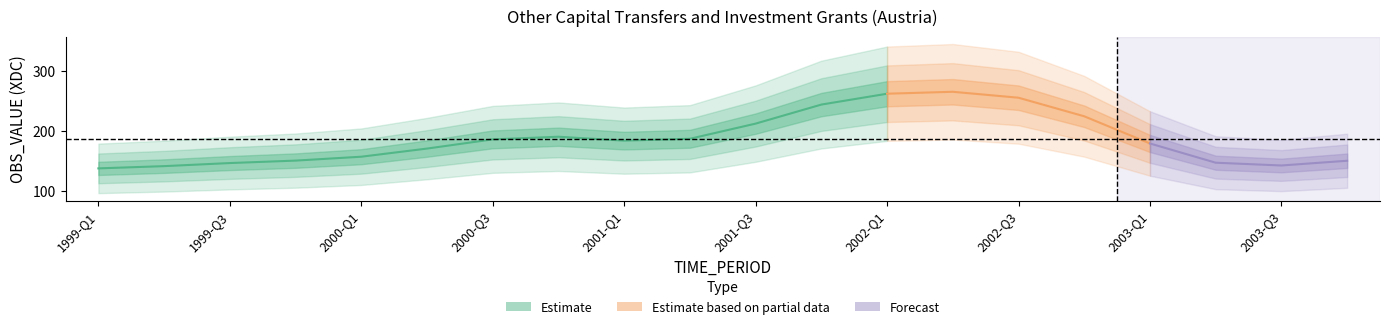

True or false: the data shows 28.6 at 2000-Q1.

False